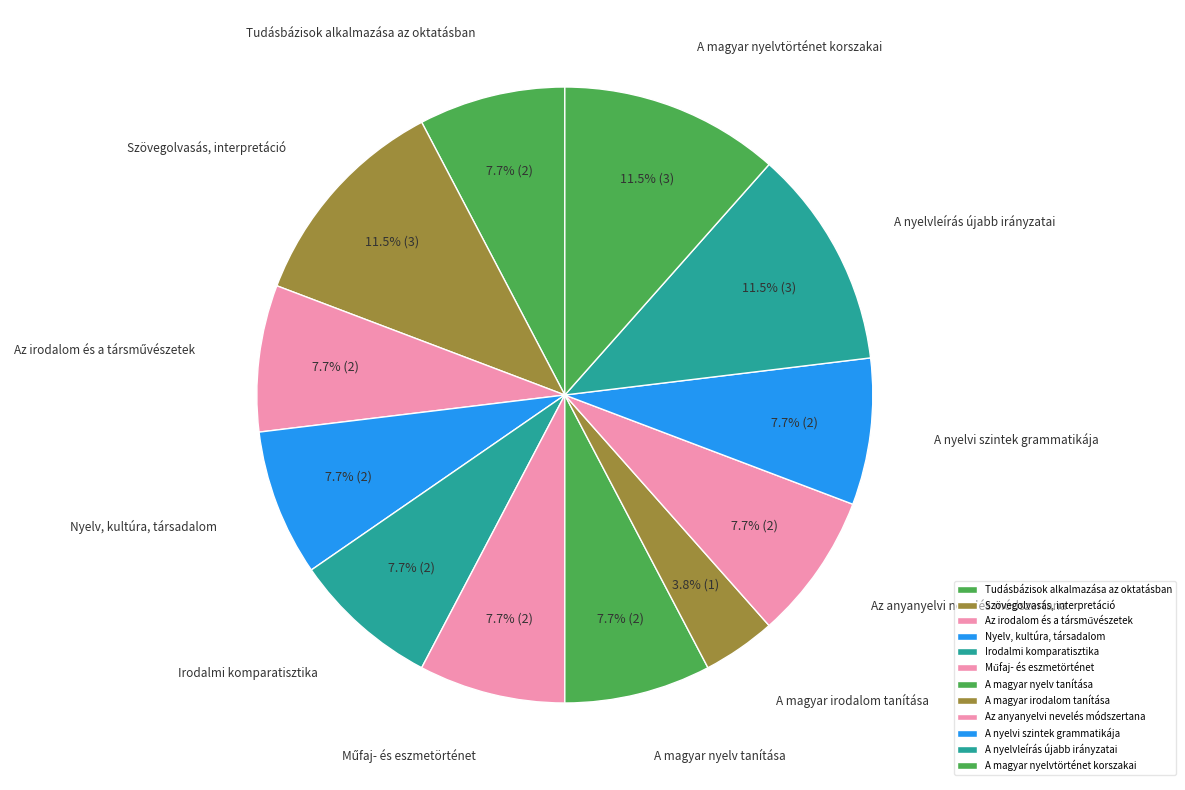

True or false: Az anyanyelvi nevelés módszertana accounts for 1% of the total.

False